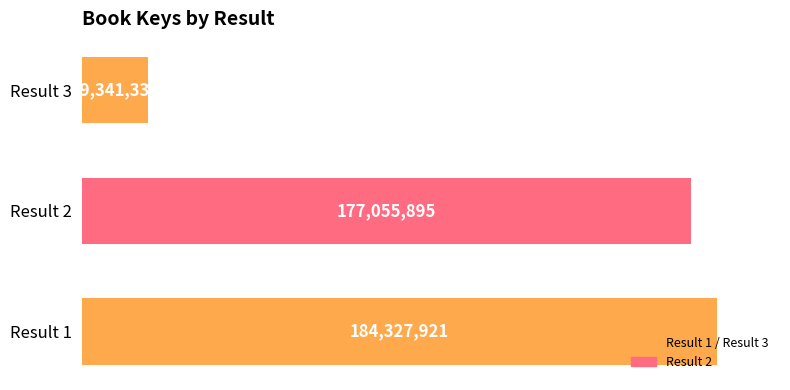

At which category does the chart reach its minimum across all series?

Result 3